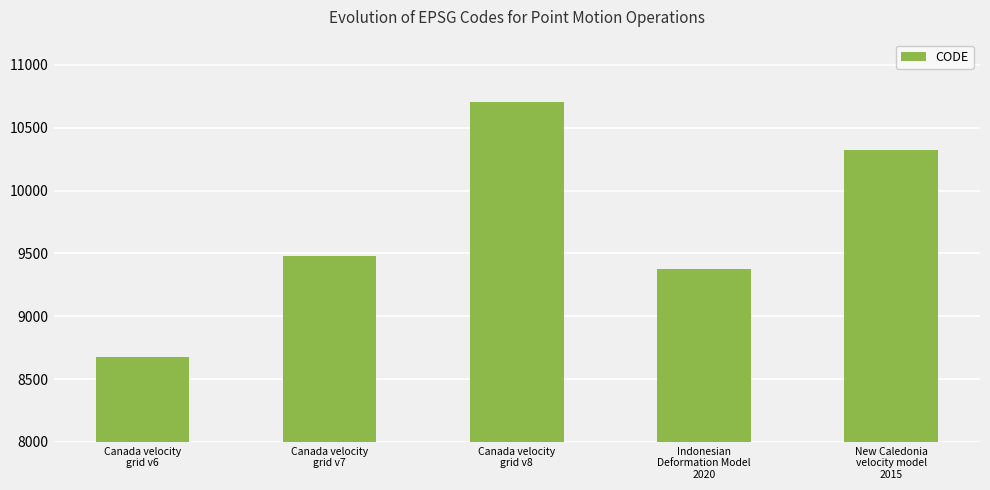

How many bars are there in total?

5